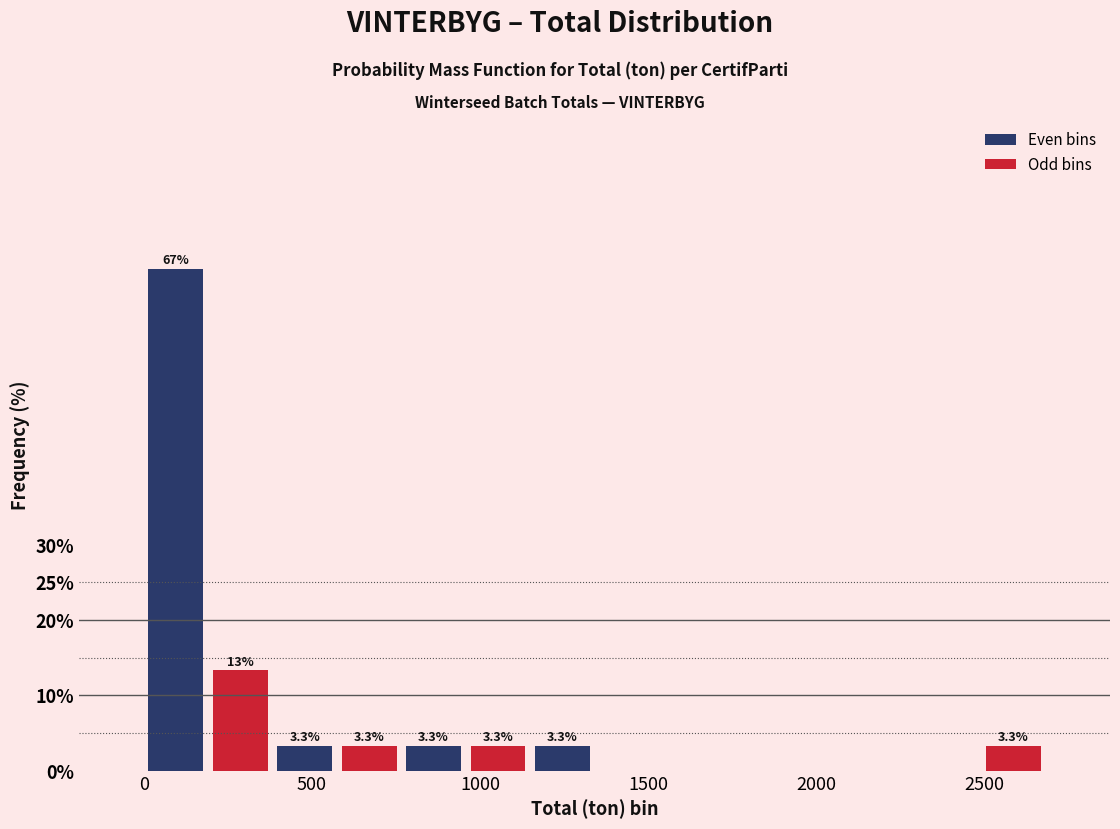

Around what value on the x-axis is the tallest bar? Give the approximate position of its centre, as read against the axis.

100